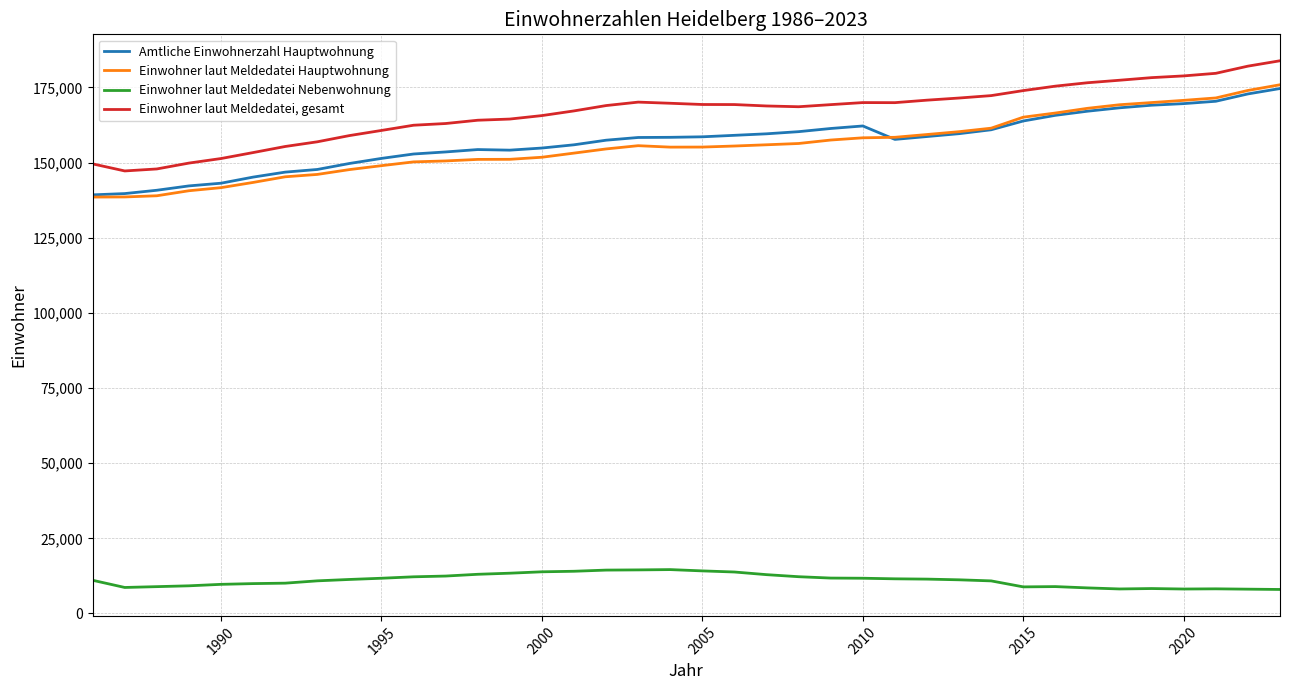

What is the difference between the maximum and second lowest values in the Einwohner laut Meldedatei Hauptwohnung series?

37318